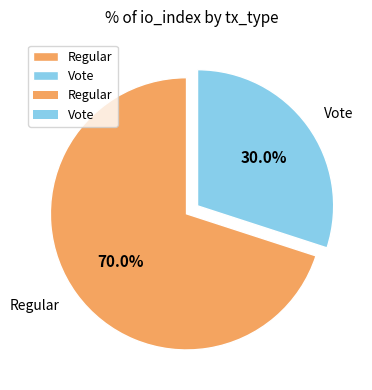

What is the ratio of the value at Regular to the value at Vote?

2.3